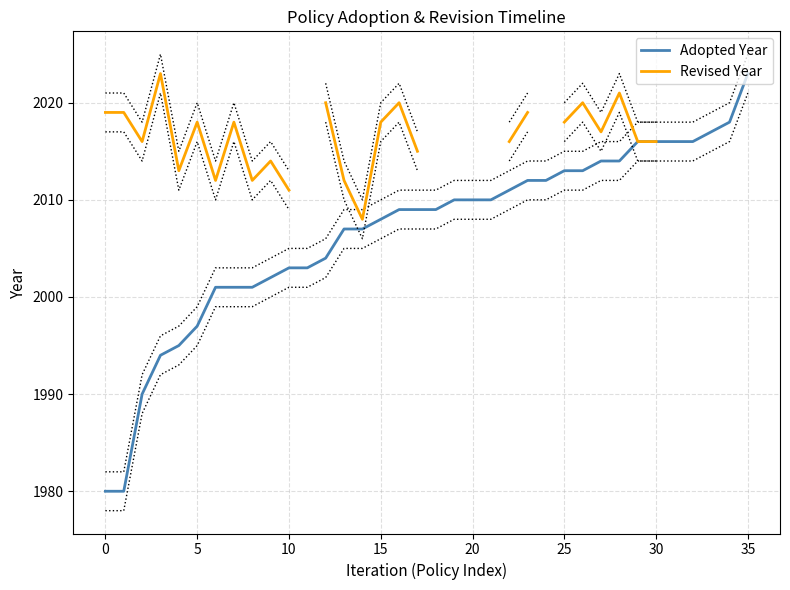

At which label does Adopted Year reach its peak?

35